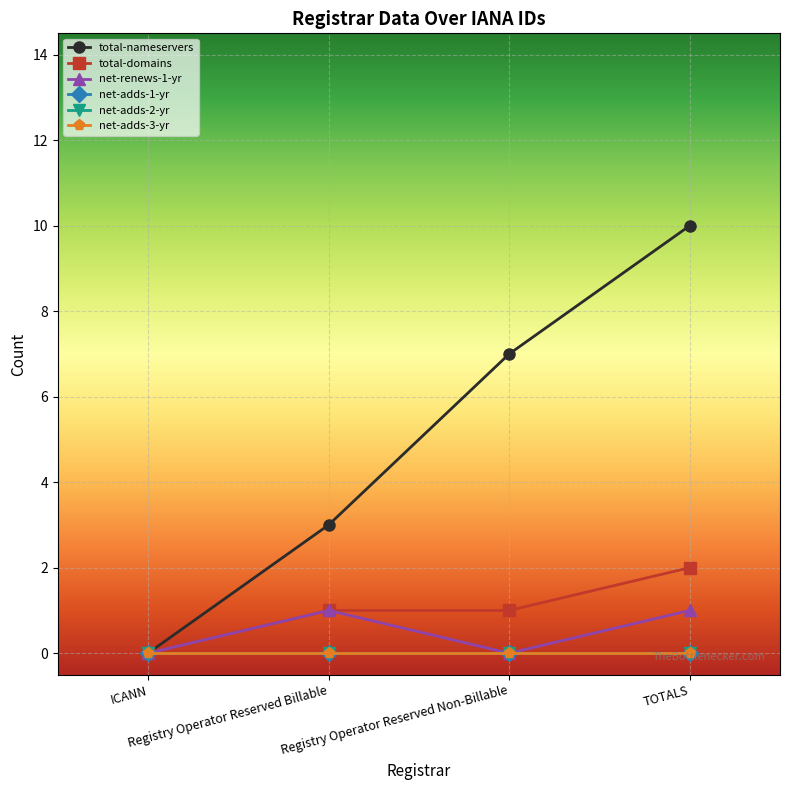

Is this an area chart (filled region under the line)?

No